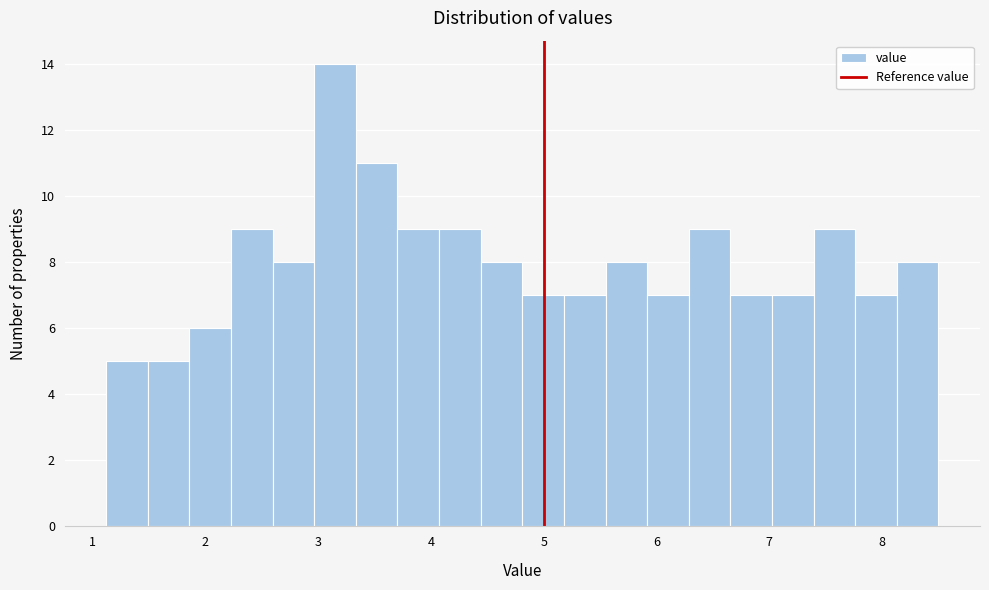

Around what value on the x-axis is the tallest bar? Give the approximate position of its centre, as read against the axis.

3.1